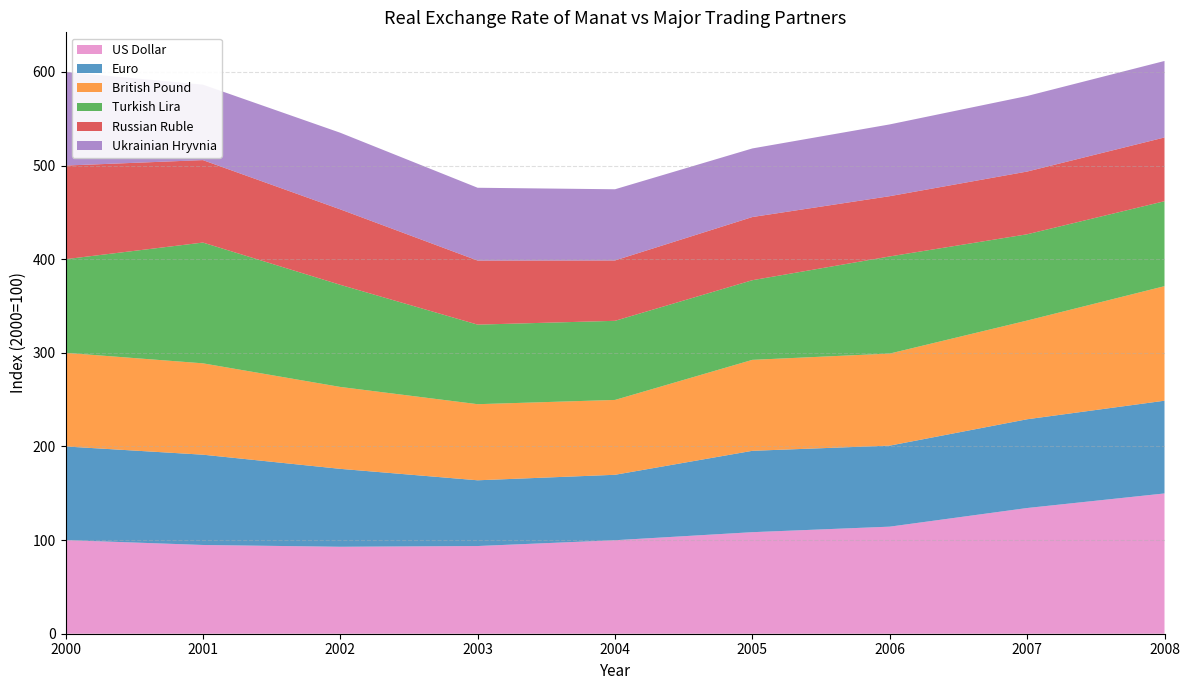

Reading right to left, what are all the values shown in this chart?

US Dollar: 149.8	134.2	114.3	108.5	99.8	93.7	92.9	94.8	100.0
Euro: 99.0	94.8	86.5	86.9	69.9	70.2	83.2	96.4	100.0
British Pound: 122.3	105.4	98.3	97.1	79.9	81.3	87.5	97.6	100.0
Turkish Lira: 90.7	92.1	103.7	85.1	84.5	85.0	109.1	129.0	100.0
Russian Ruble: 68.1	67.0	64.4	67.5	64.5	68.4	80.6	88.1	100.0
Ukrainian Hryvnia: 81.7	80.7	76.7	73.2	76.0	77.8	81.8	80.6	100.0